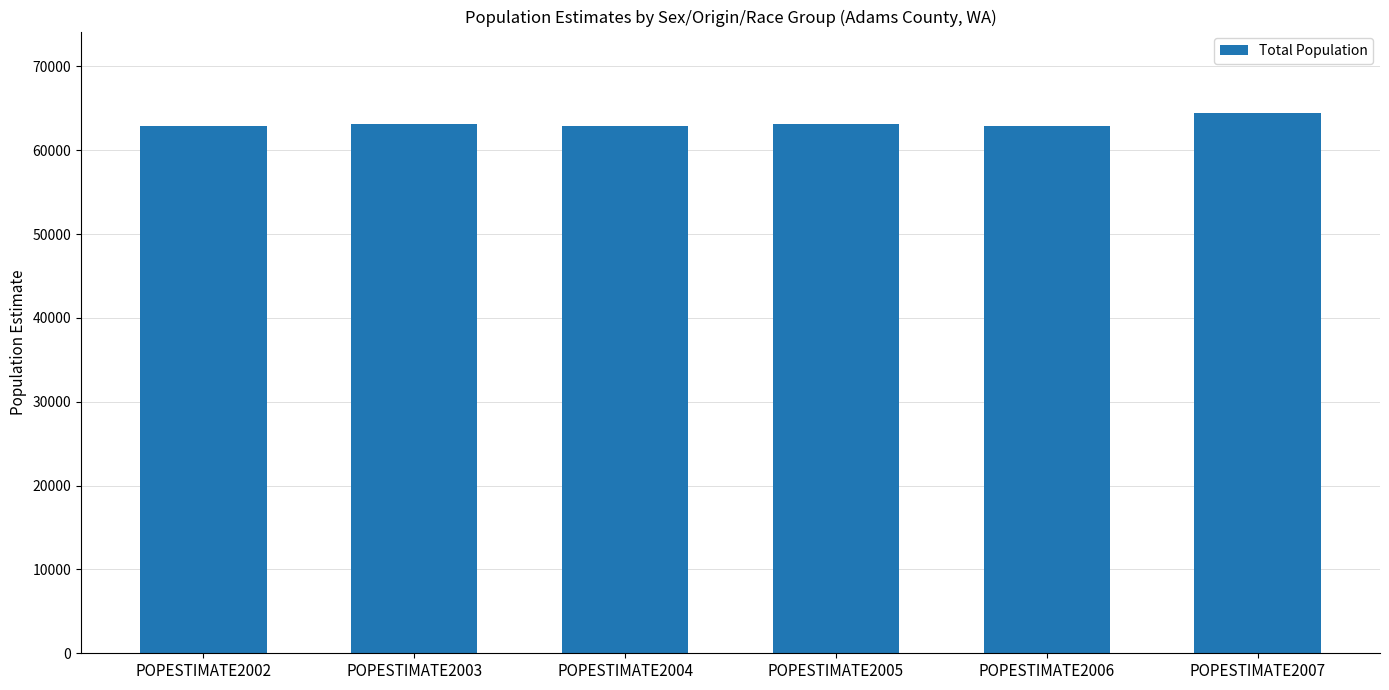

Approximately how many times larger is the value at POPESTIMATE2006 compared to POPESTIMATE2003?

1.0